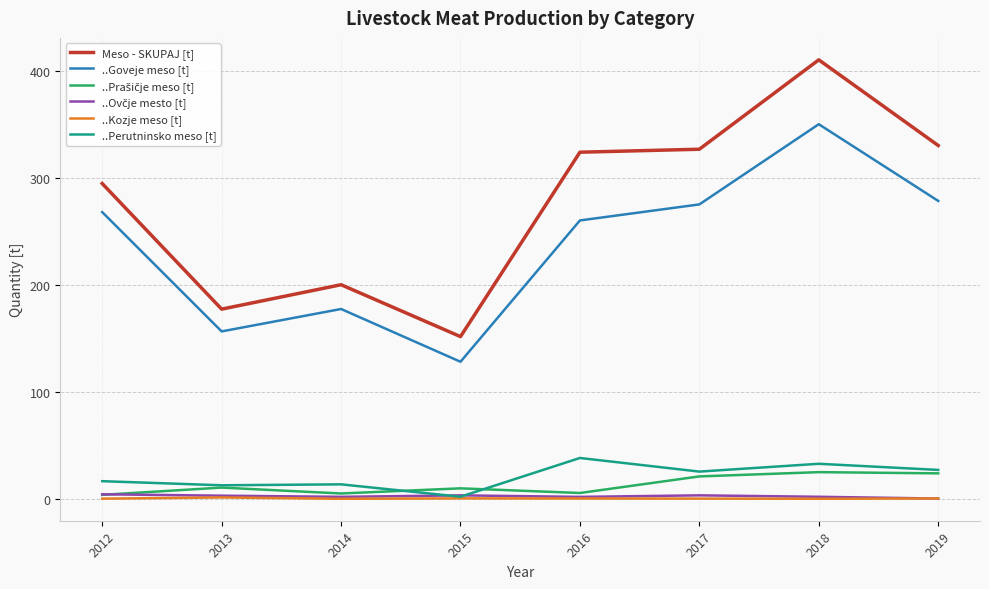

Is the value of ..Perutninsko meso [t] at 2014 greater than the value of Meso - SKUPAJ [t] at 2019?

No